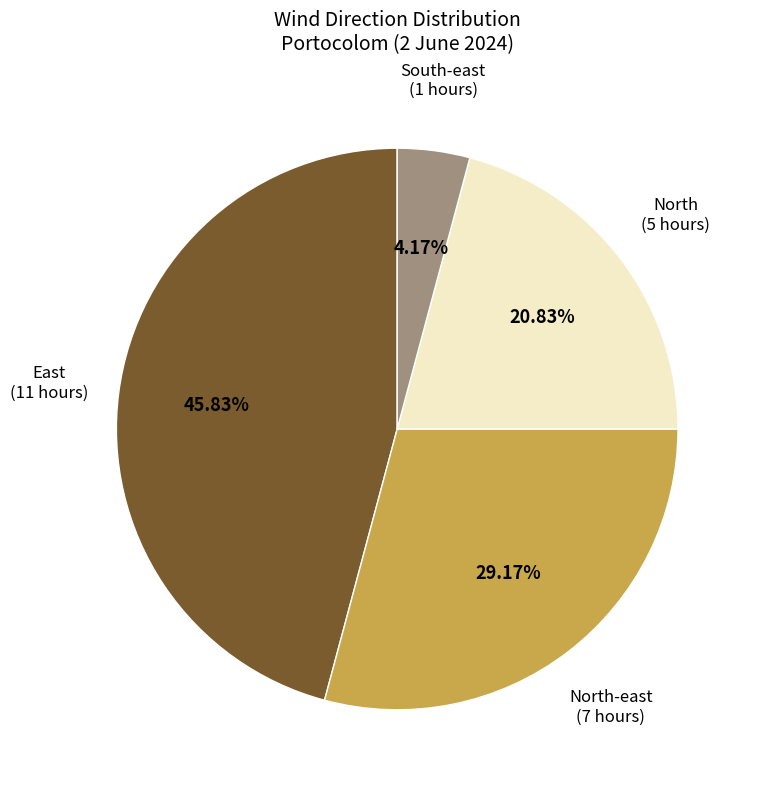

Rank the categories by value from lowest to highest.

South-east, North, North-east, East